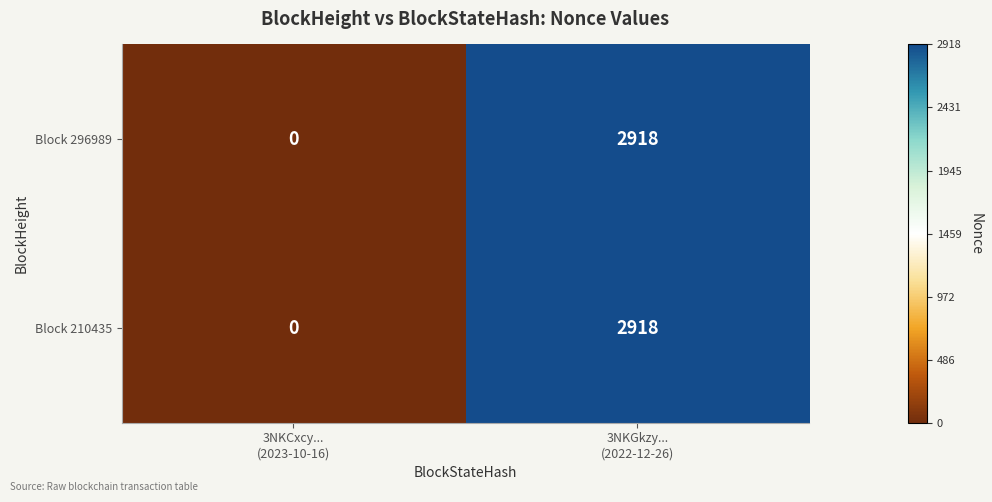

Which category has the highest value across all series?

3NKGkzy...
(2022-12-26)